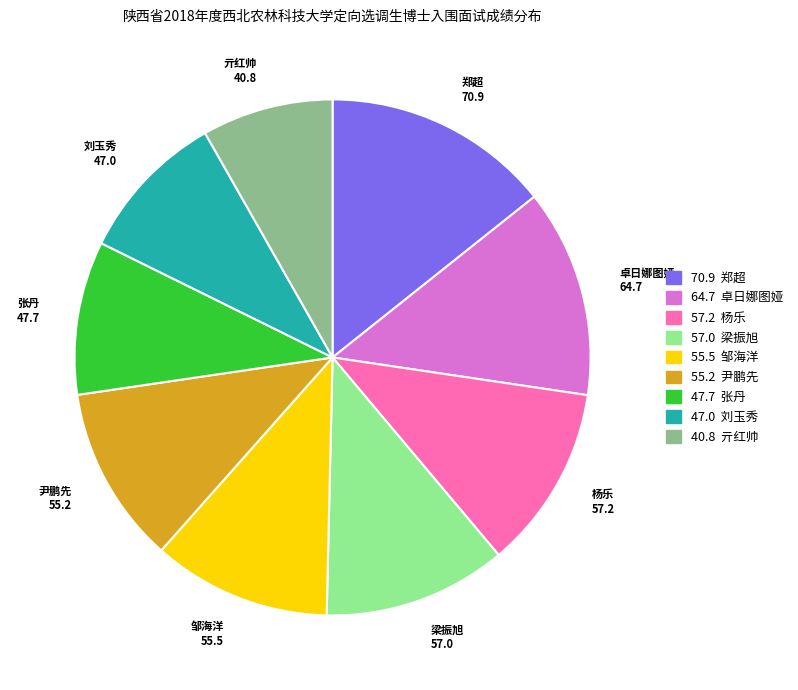

Is the sum of 梁振旭 57.0 and 亓红帅 40.8 greater than half?

No